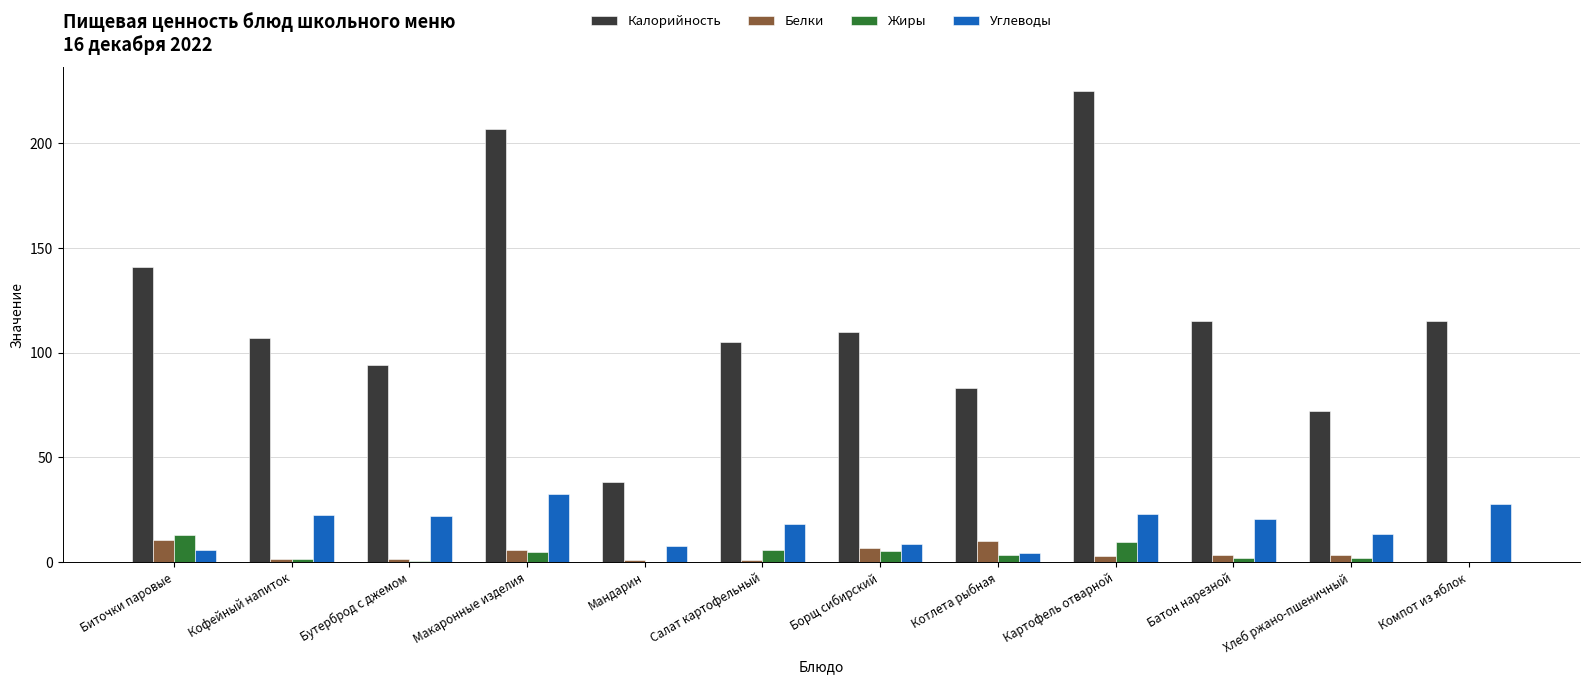

Where is Калорийность nearest to the value 131?

Биточки паровые